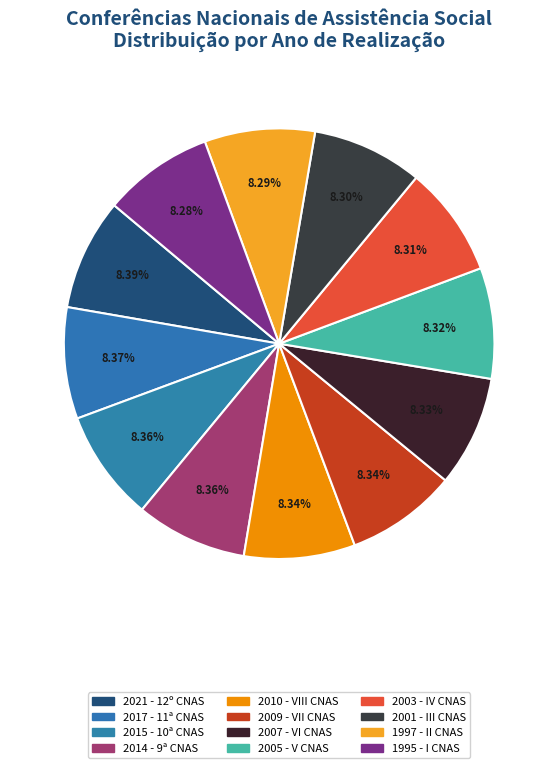

What is the smallest slice in the pie chart?

I